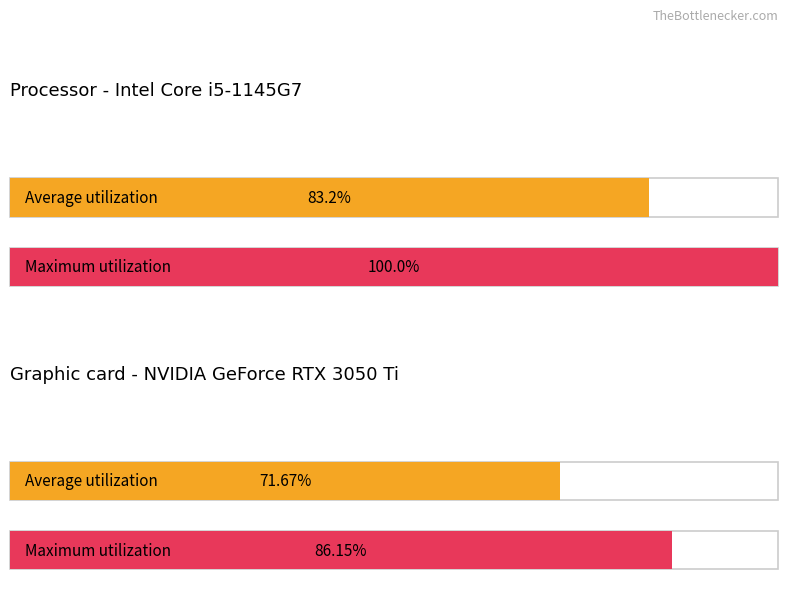

What is the highest value of the Maximum utilization series?

100.0